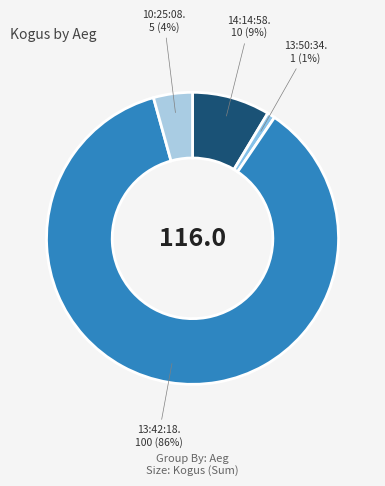

How many slices are in this pie chart?

4